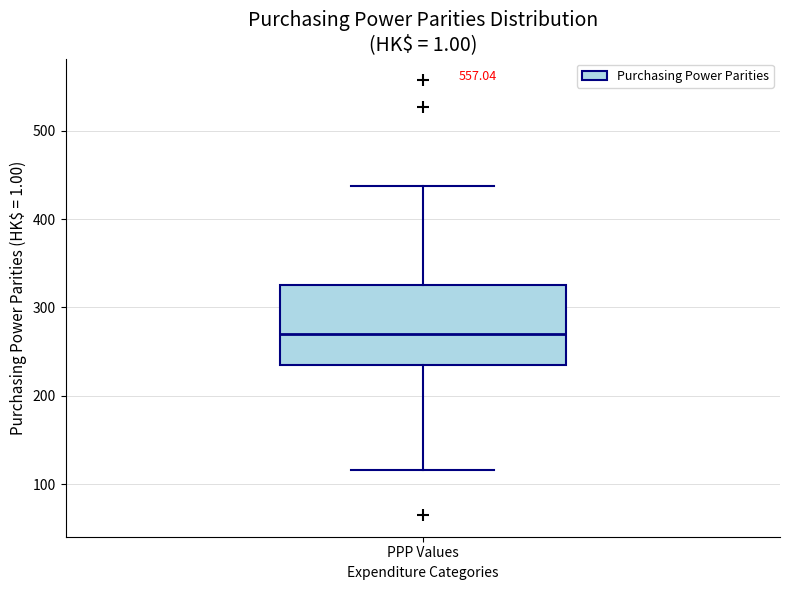

Where does the median line of the box for PPP Values sit on the y-axis? The values are not printed on the chart, so give them approximately, as read against the axis.

270